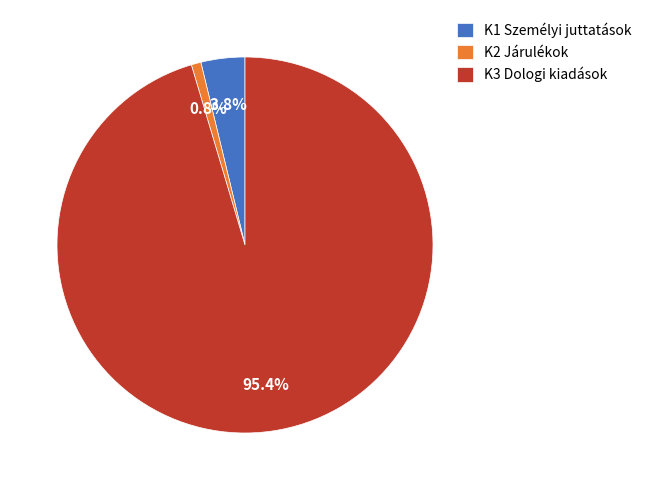

Does any single category account for the majority?

Yes